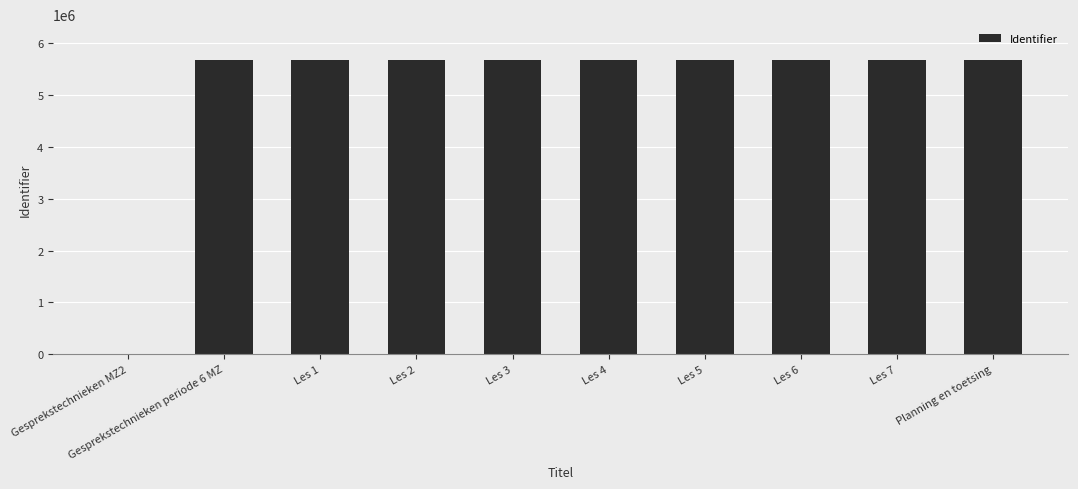

The value at Les 1 is 2221695. True or false?

False